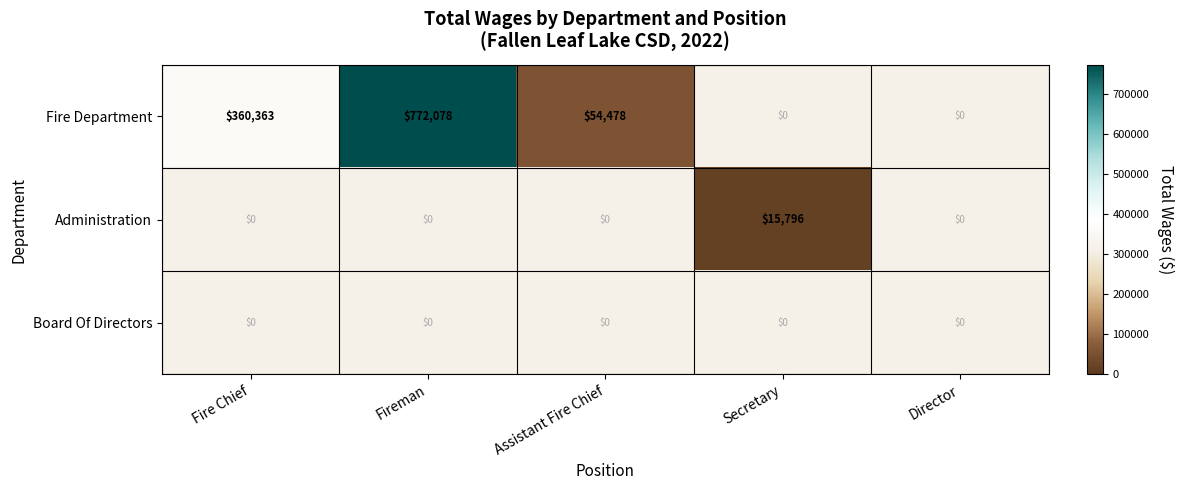

Is it true that Administration equals 15796 at Secretary?

True